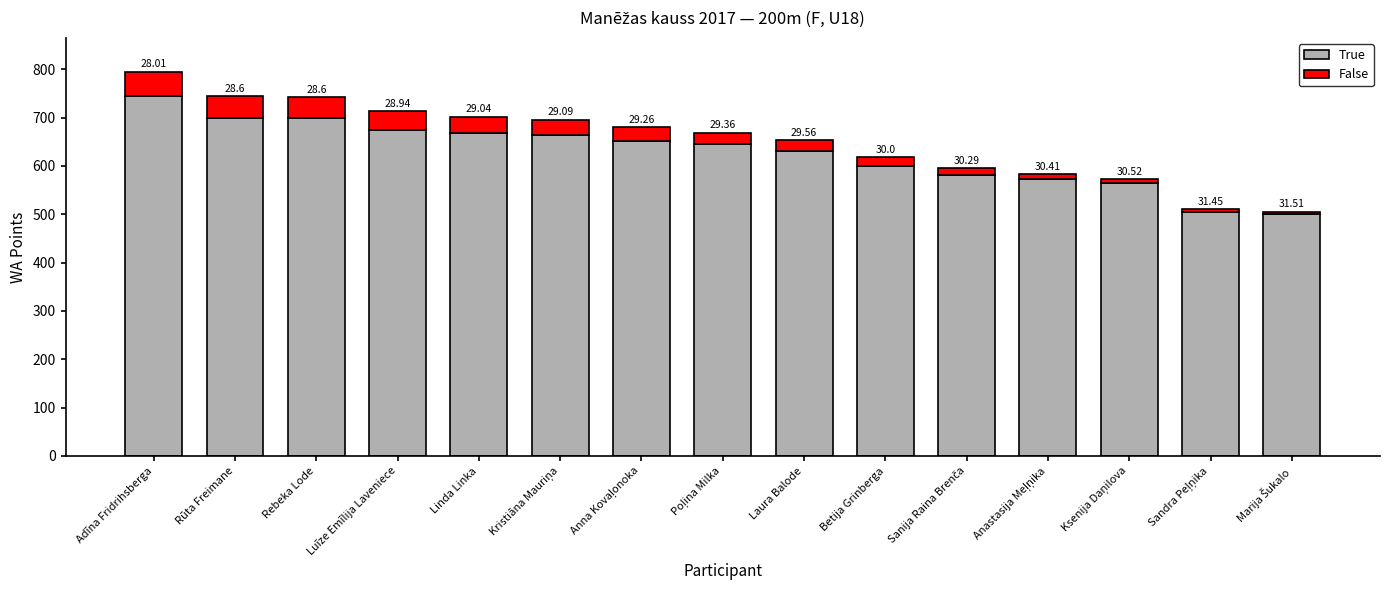

What are all the series names shown in the legend?

True, False